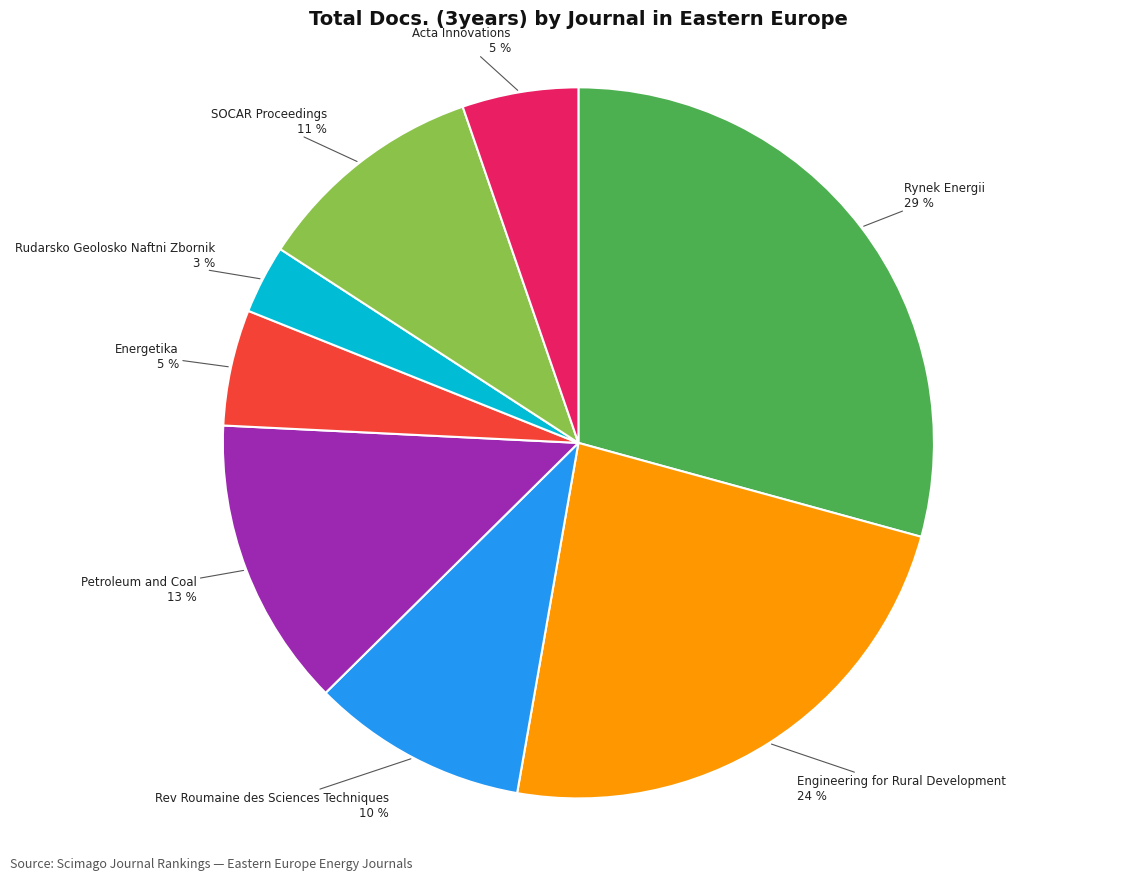

To the nearest percent, what is the difference between the largest and smallest slice percentages?

26%